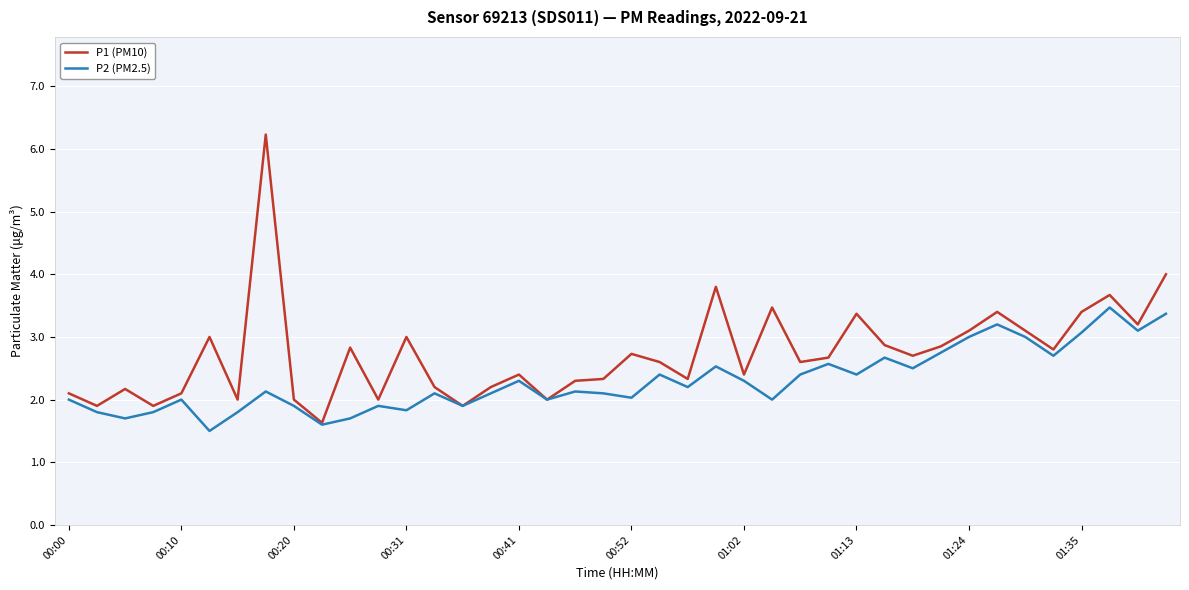

List the series in order of their overall mean, lowest first.

P2 (PM2.5), P1 (PM10)